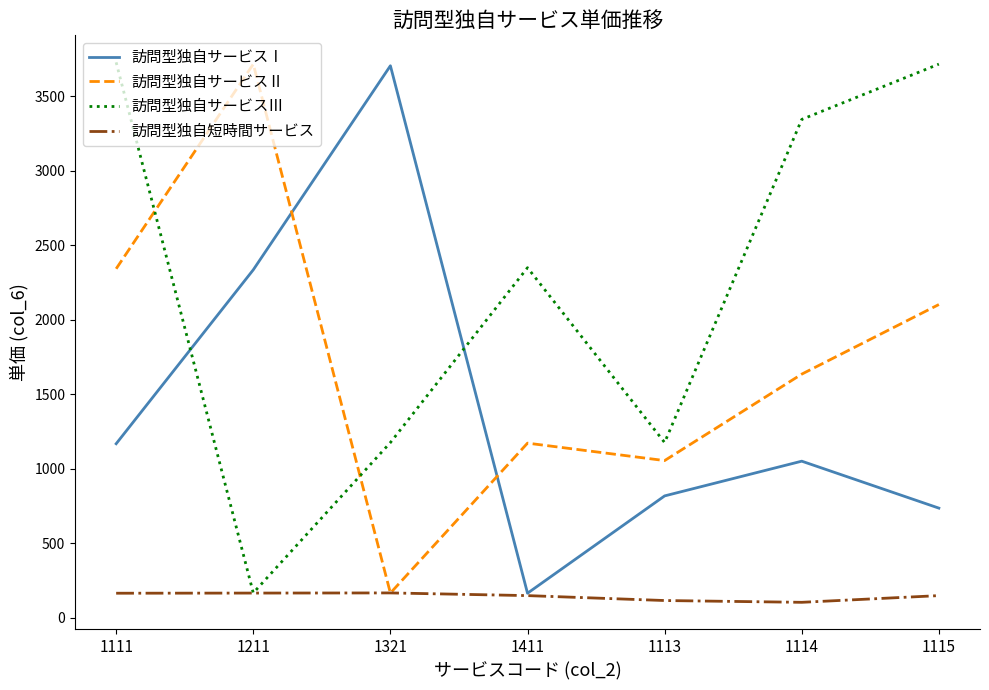

What is the greatest value displayed?

3727